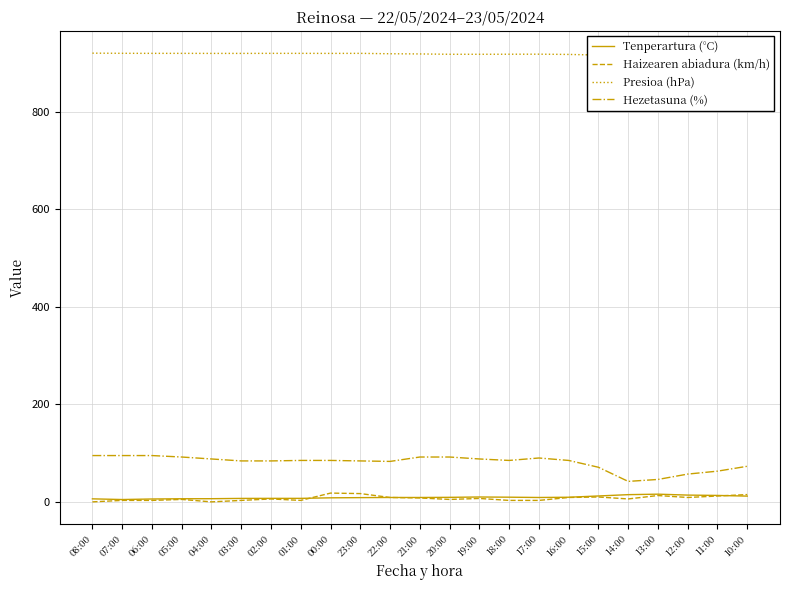

The Hezetasuna (%) series shows 92.0 at 20:00. True or false?

True